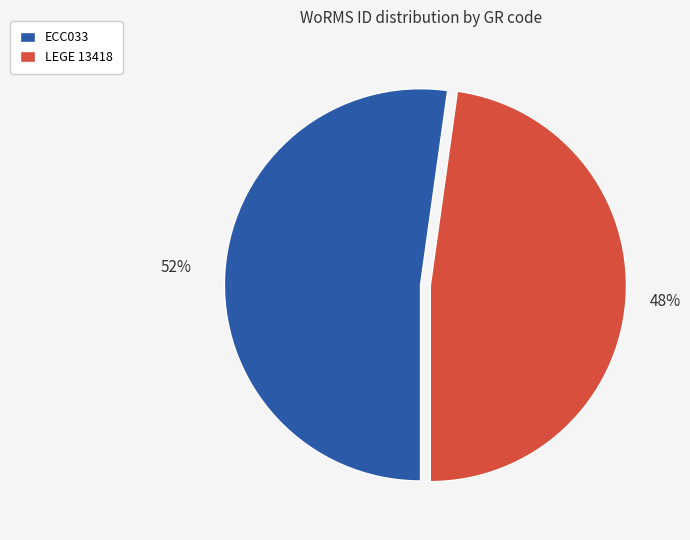

What percentage is the ECC033 slice, to the nearest percent?

52%